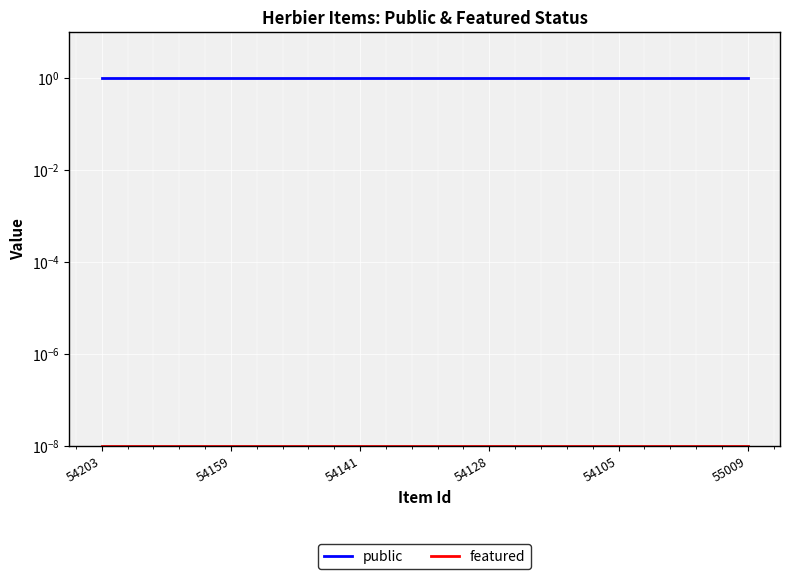

At how many categories does at least one series exceed 0?

6